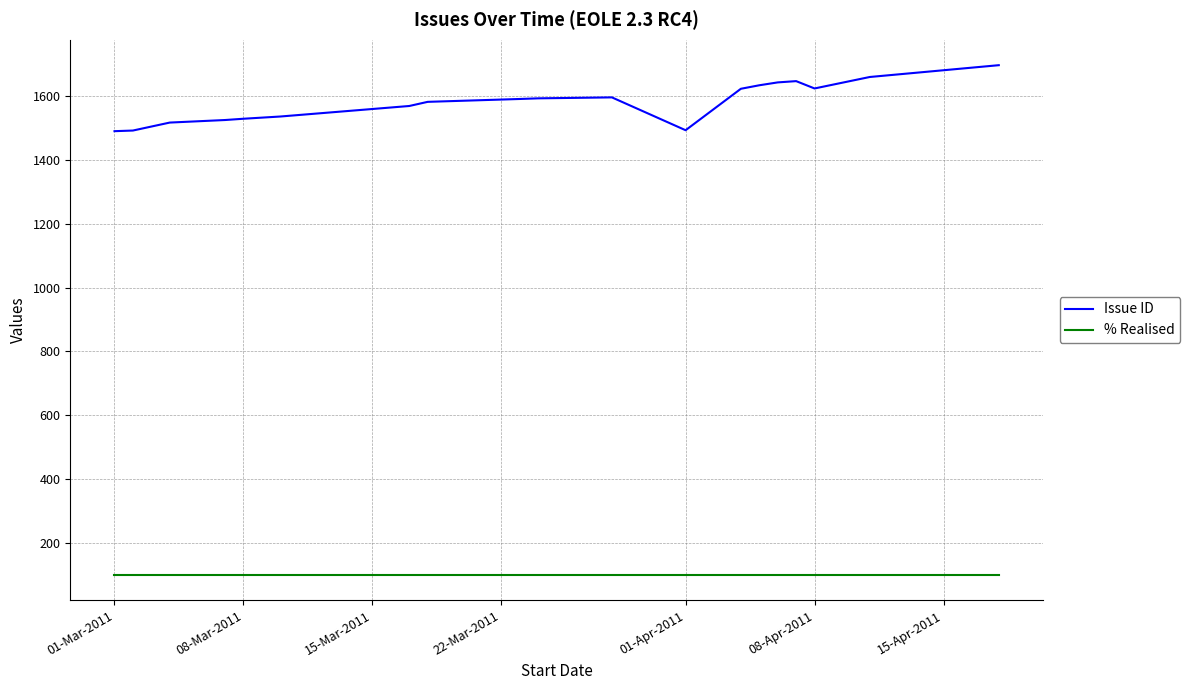

List the series in order of their peak value, lowest first.

% Realised, Issue ID